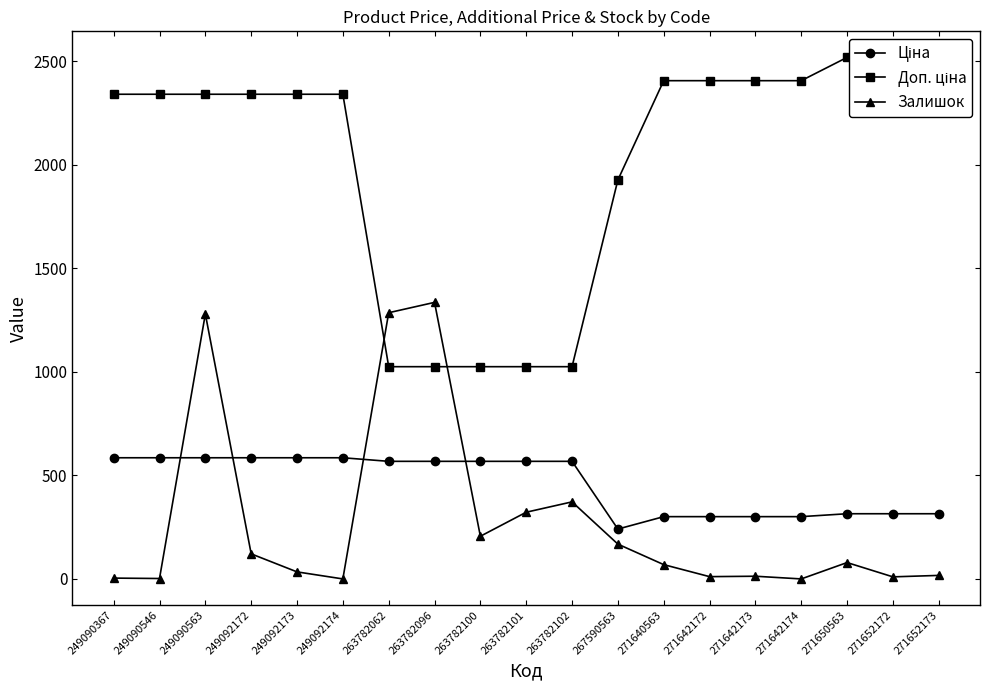

Rank the series at 271650563 from lowest to highest value.

Залишок, Ціна, Доп. ціна